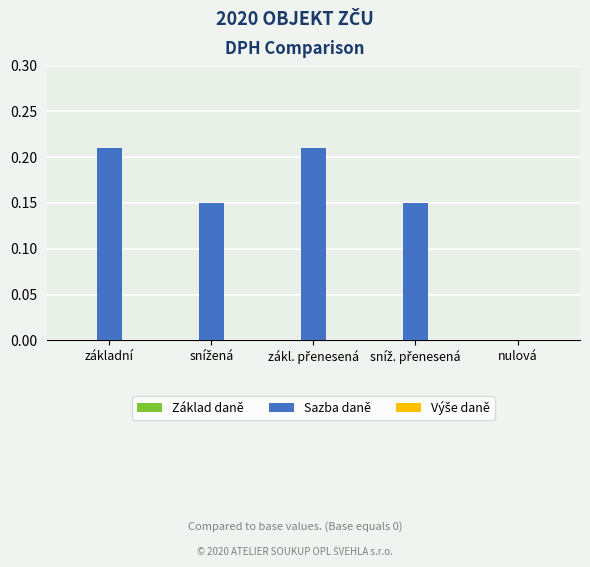

Is it true that the value at základní is 0.1?

False